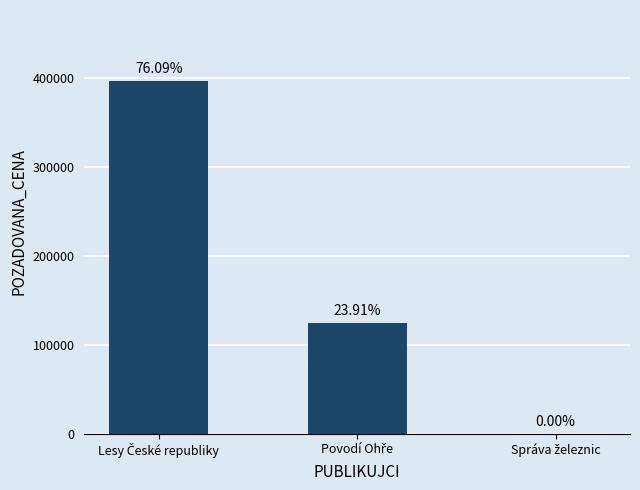

The value at Lesy České republiky is 598285. True or false?

False